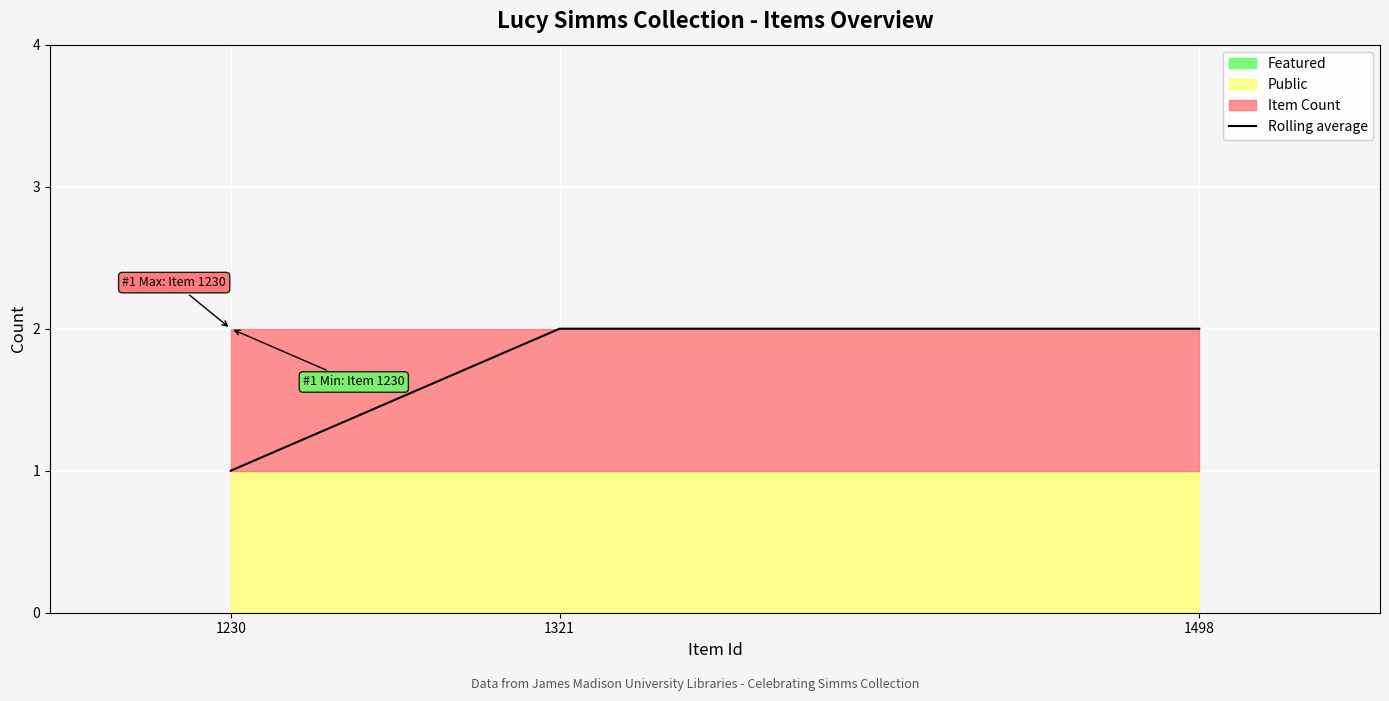

What is the change in value from 1230 to 1321?

+1